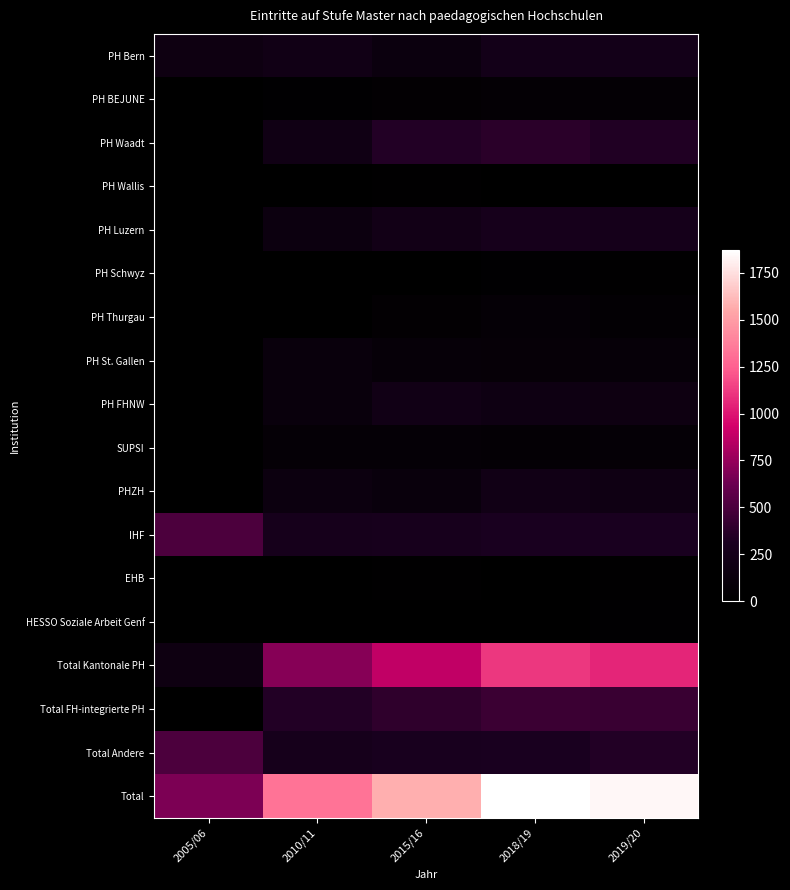

Between 2005/06 and 2018/19, which is larger?

2018/19